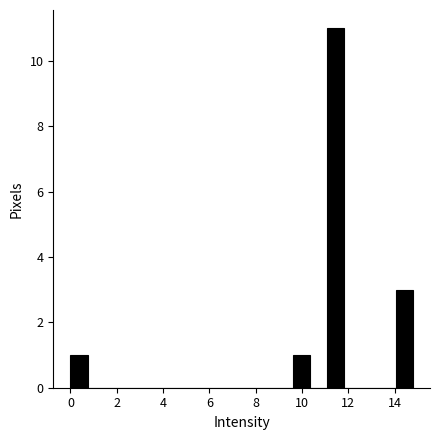

Around what value on the x-axis is the tallest bar? Give the approximate position of its centre, as read against the axis.

11.4